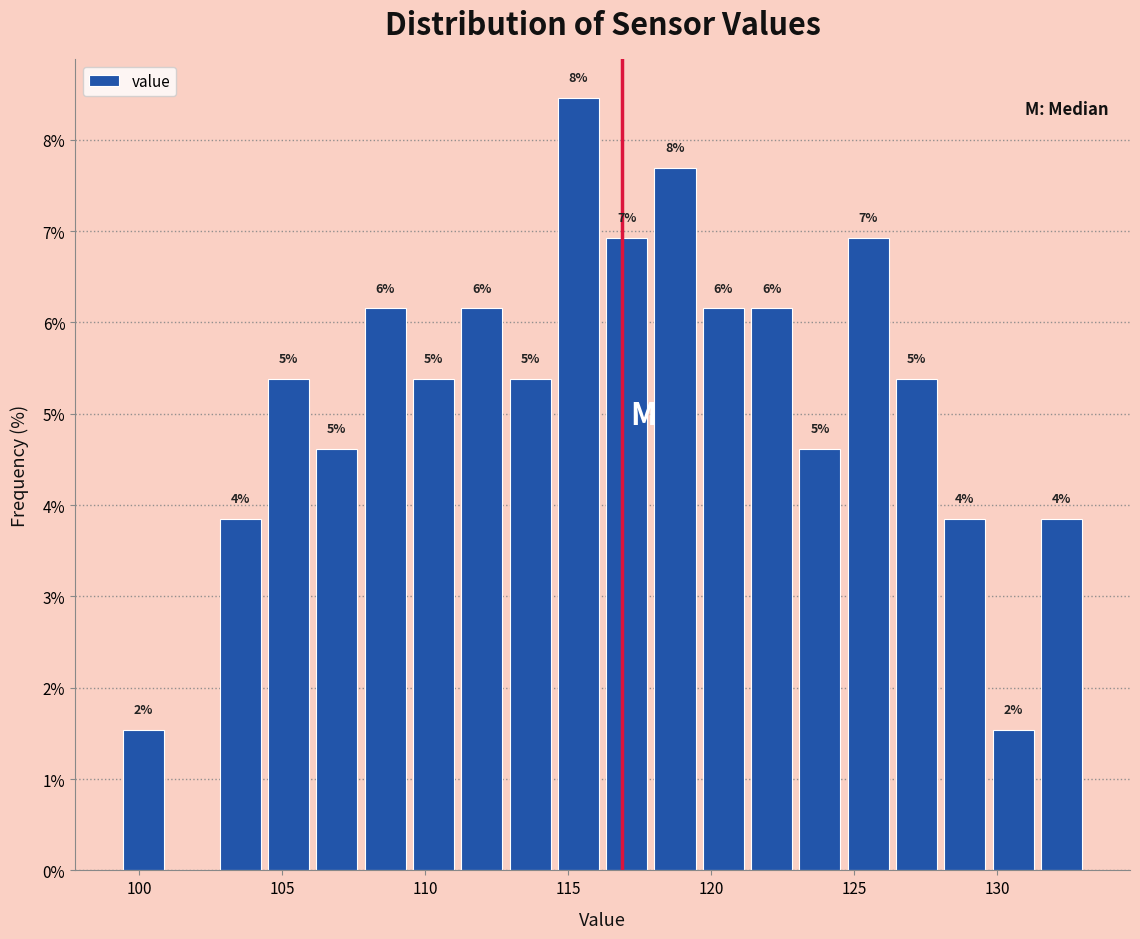

Read against the x-axis, roughly where is the centre of the tallest bar?

115.5